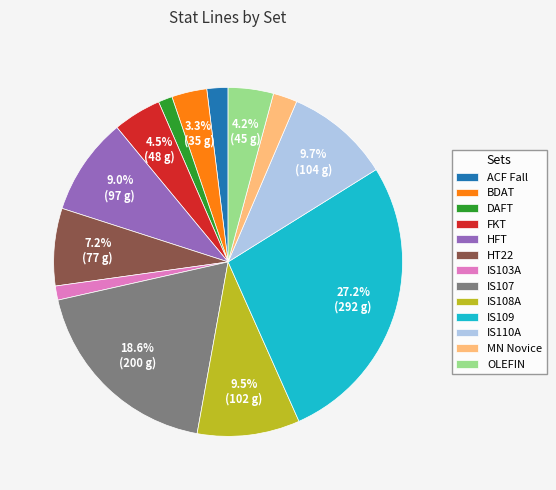

What portion of the pie excludes OLEFIN?

95.8%